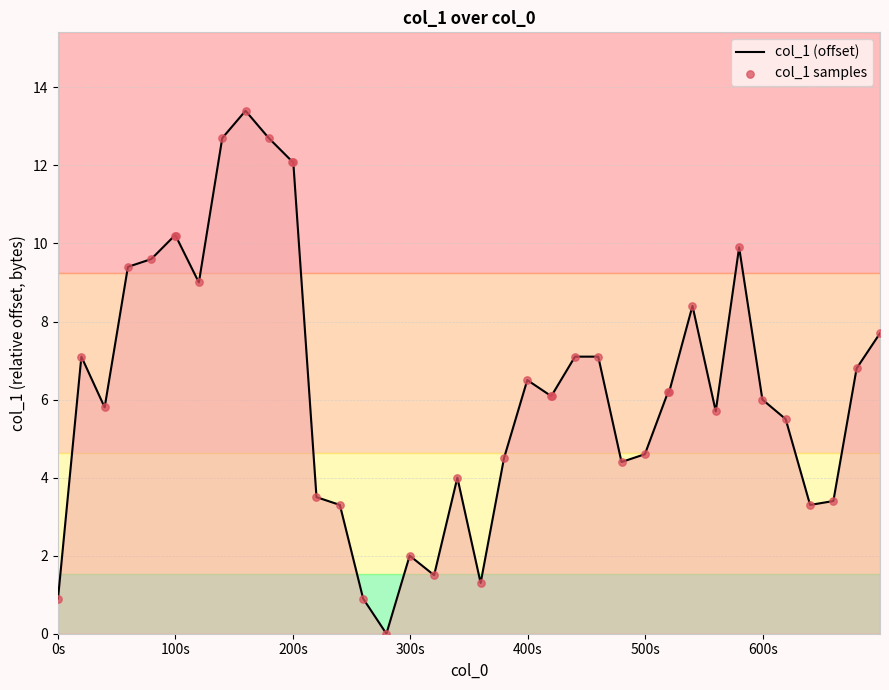

What is the maximum value shown in the chart?

13.4